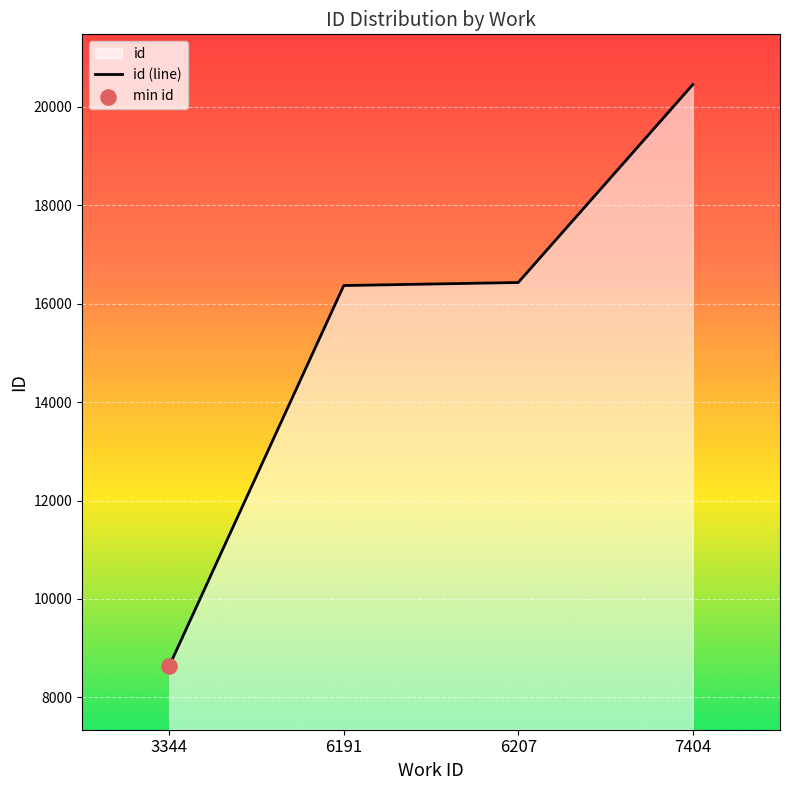

What is the change in value from 3344 to 6207?

+7793.5